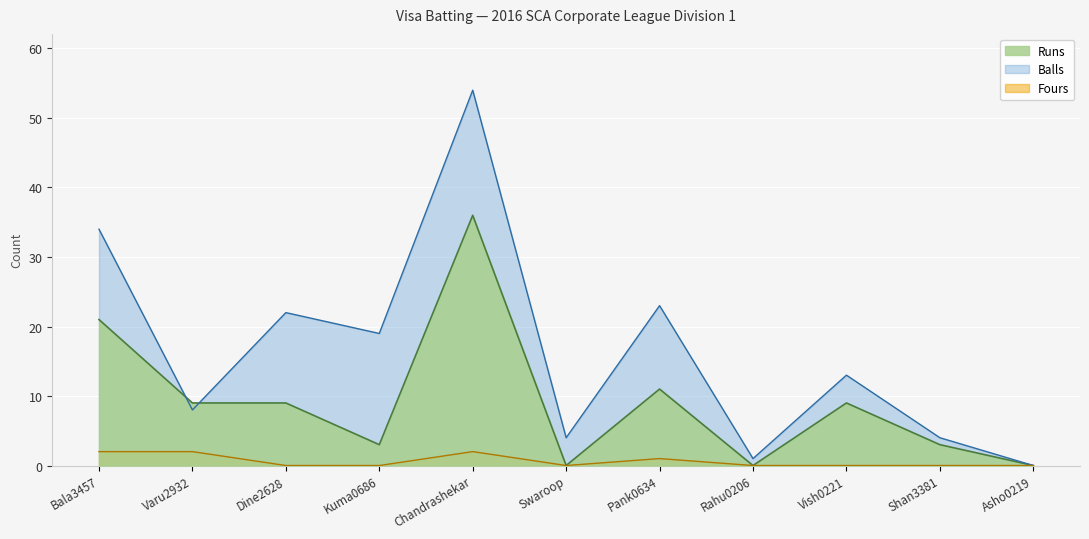

What is the sum of all Balls values?

182